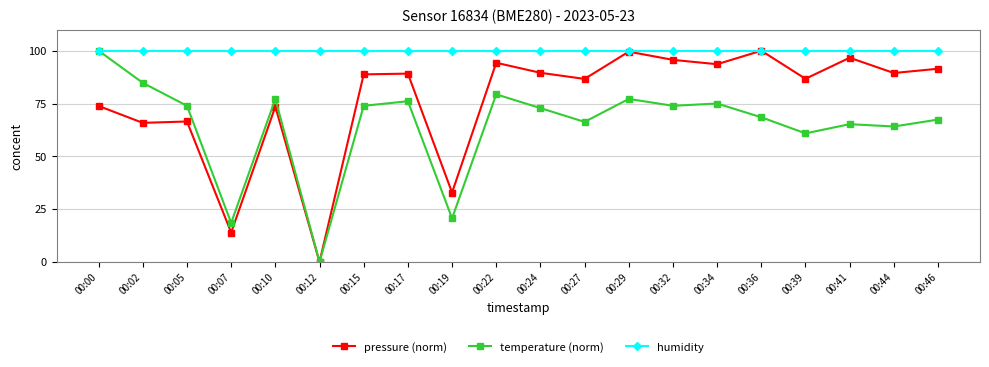

What is the total value across all series at 00:00?

273.8